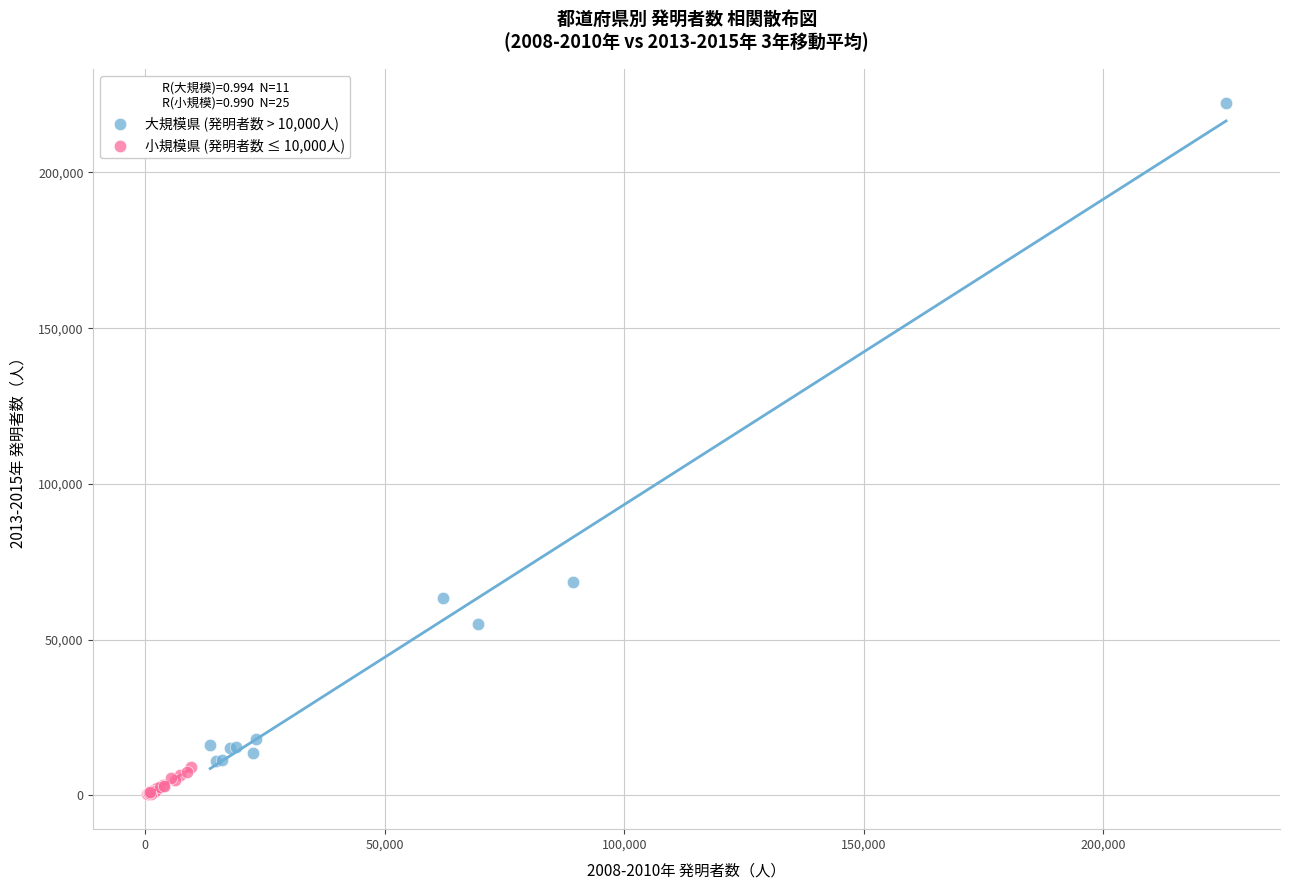

Which series has the largest Y range (max minus min)?

大規模県 (発明者数 > 10,000人)